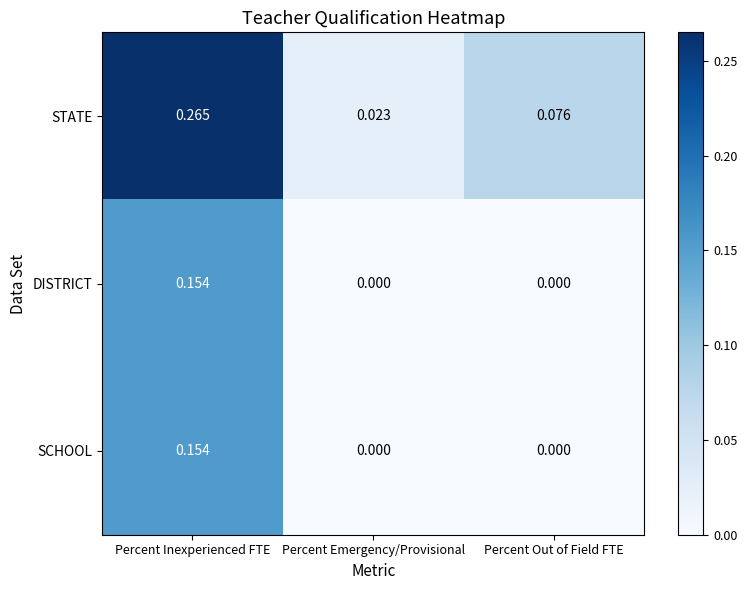

Which category has the highest value in the STATE series?

Percent Inexperienced FTE